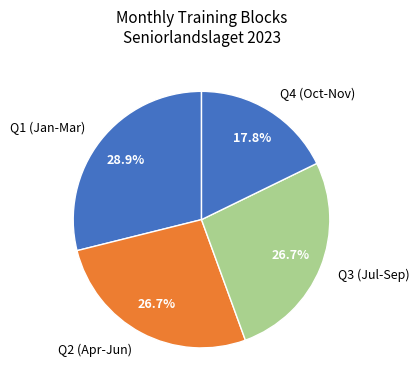

How many segments does this pie chart have?

4